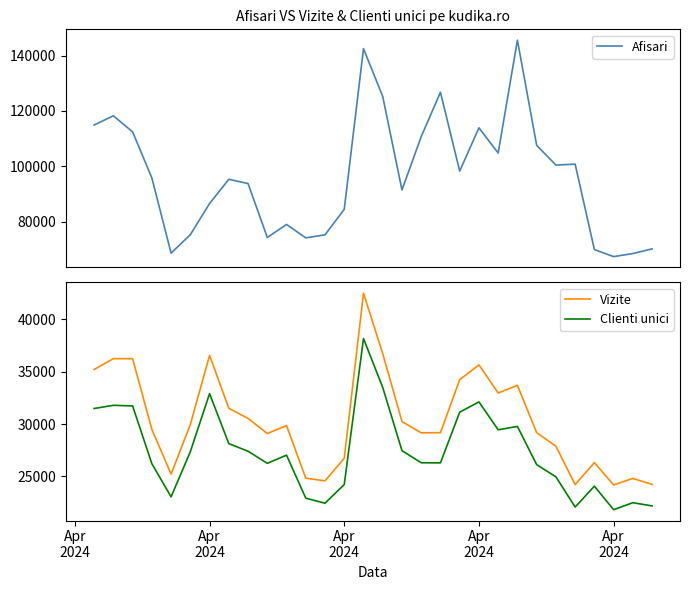

True or false: Clienti unici has more than 0 points higher than both neighbors.

True